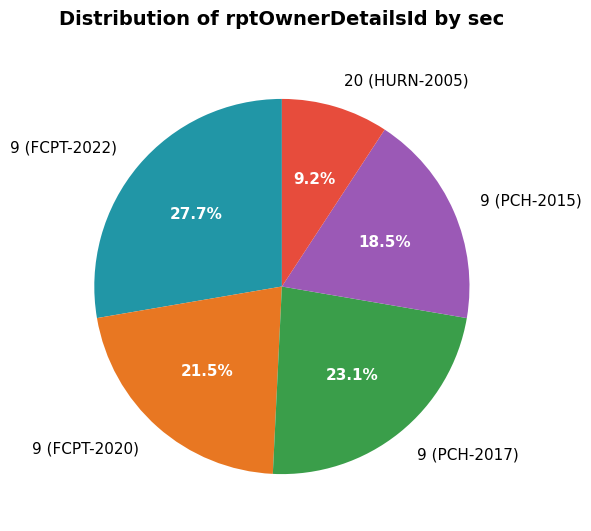

How many segments does this pie chart have?

5